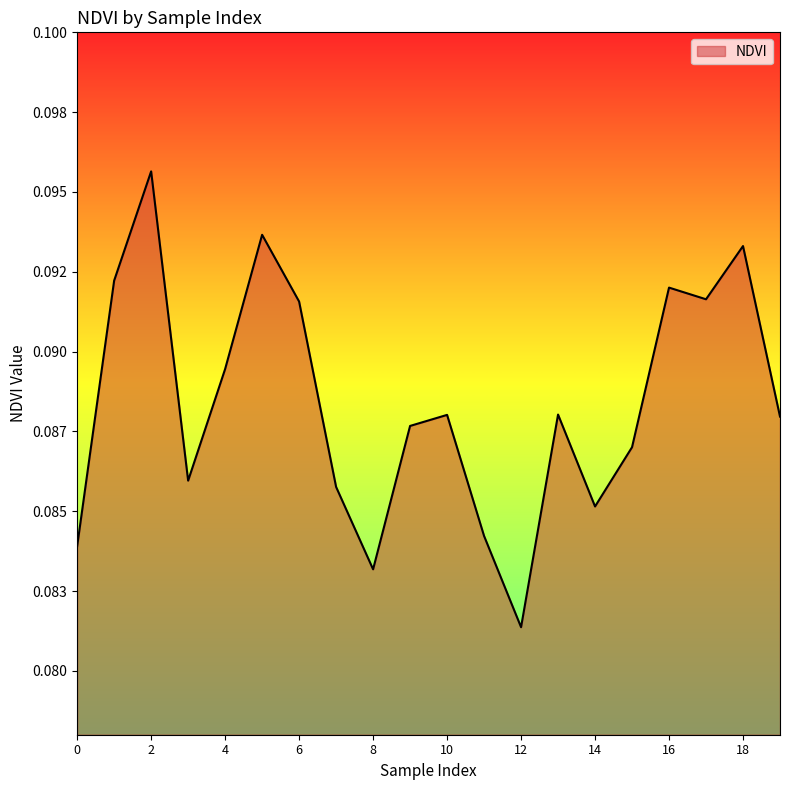

Count the values in the range 0 to 1.

20